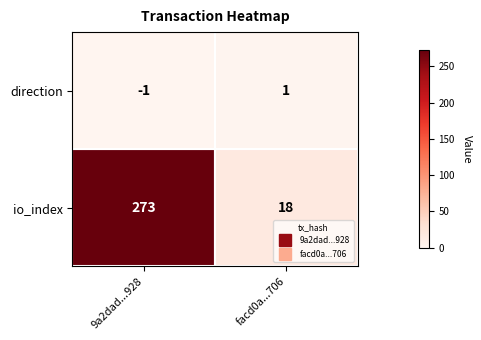

Rank the series by their average value, from lowest to highest.

direction, io_index